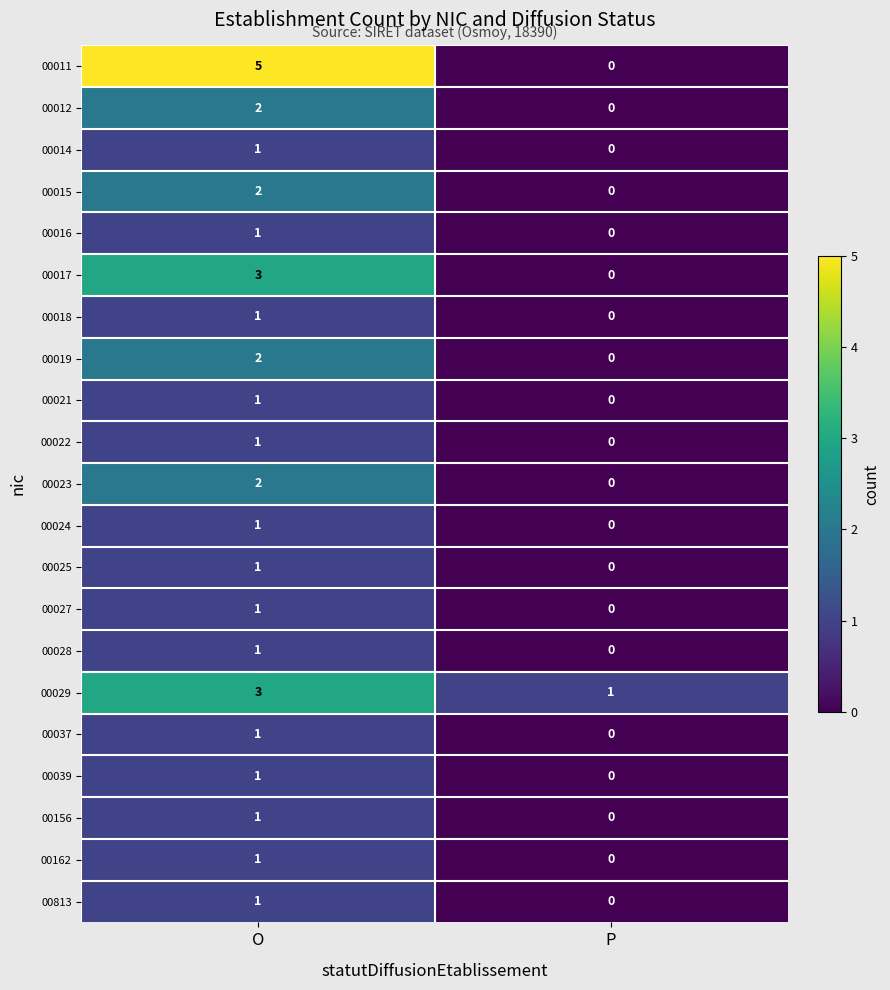

Between O and P, which series saw the biggest shift?

00011